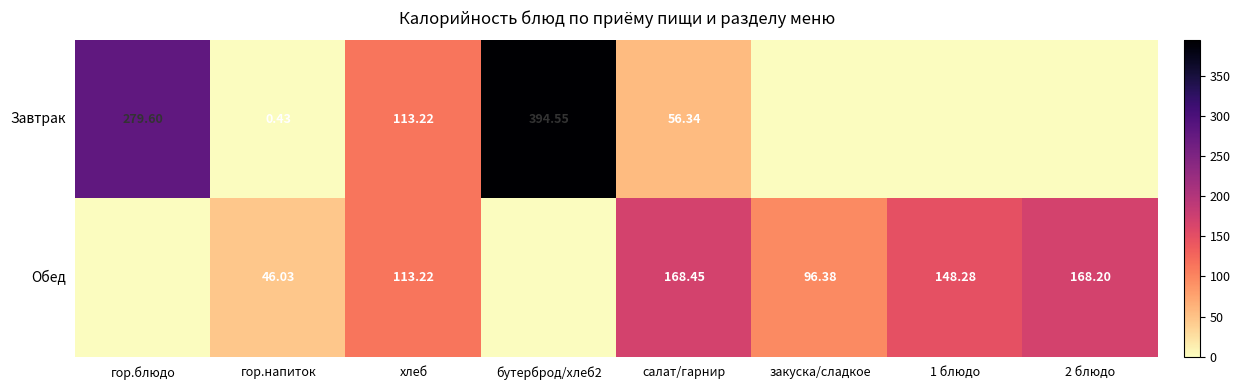

List the series in order of their overall mean, highest first.

Завтрак, Обед